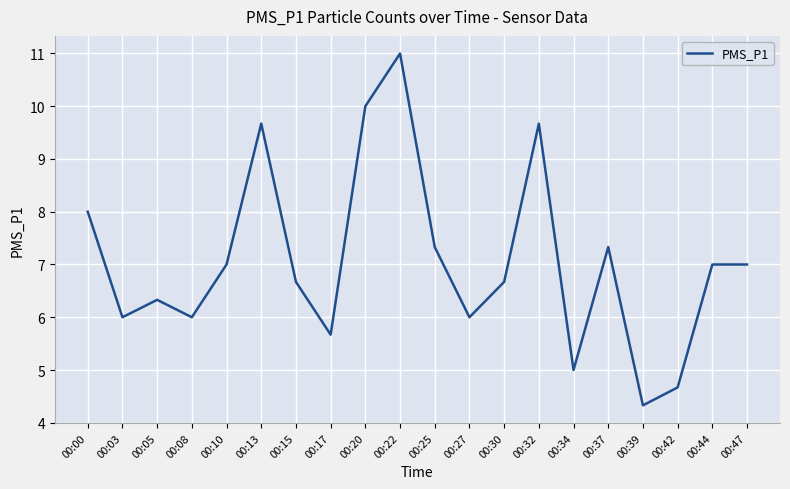

What is the approximate value at 00:42?

4.7